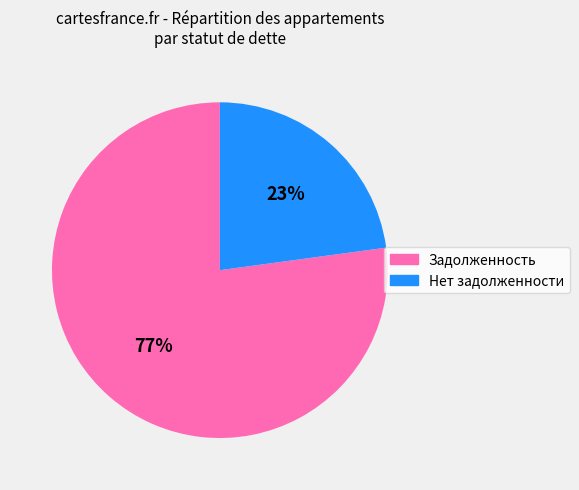

To the nearest percent, what is the difference between the largest and smallest slice percentages?

54%